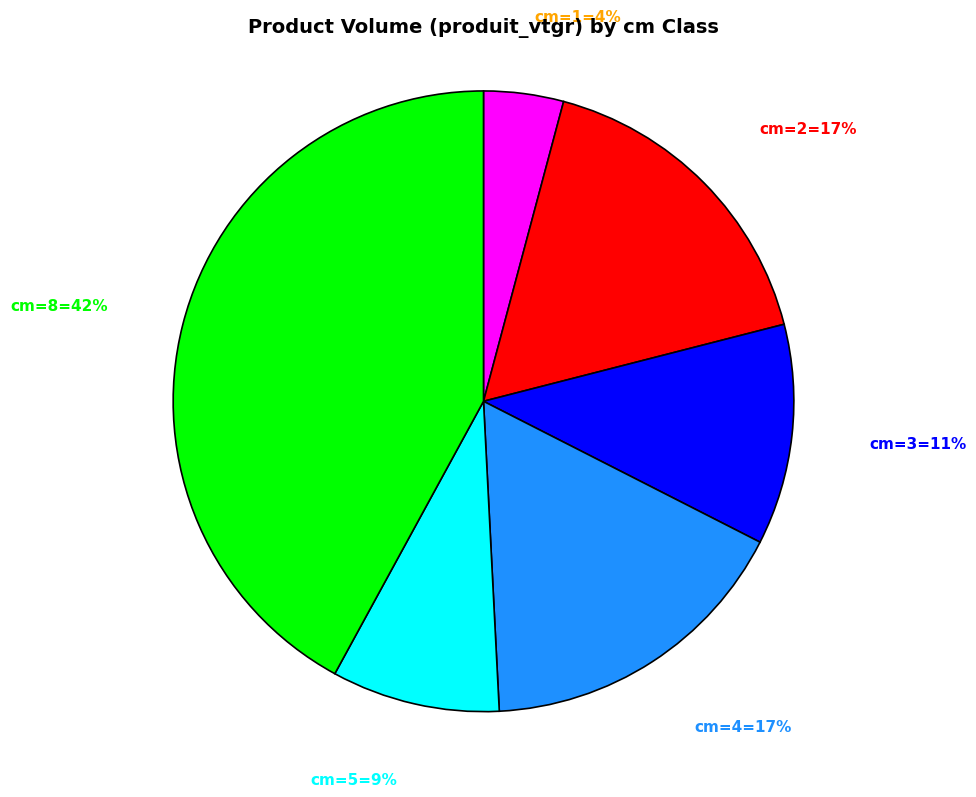

Is there any slice that represents more than half of the pie?

No